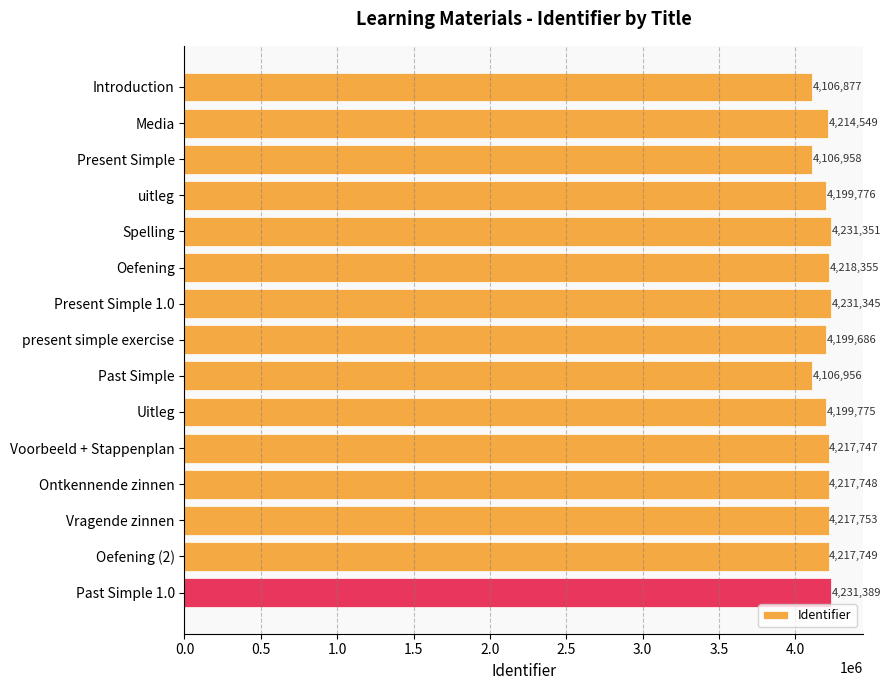

What is the greatest value displayed?

4231389